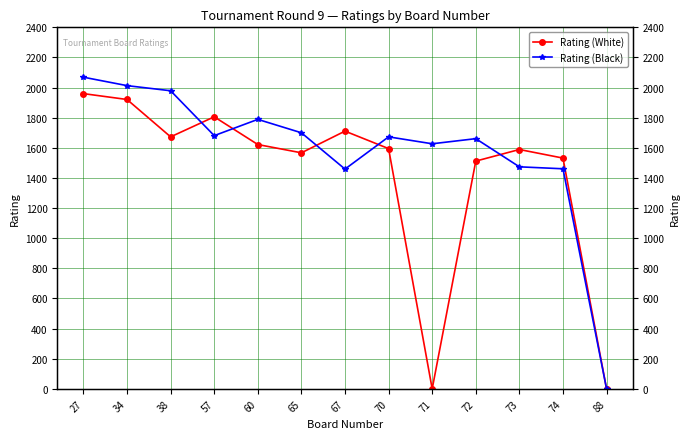

After their last crossing, which series has the higher values: Rating (Black) or Rating (White)?

Rating (White)